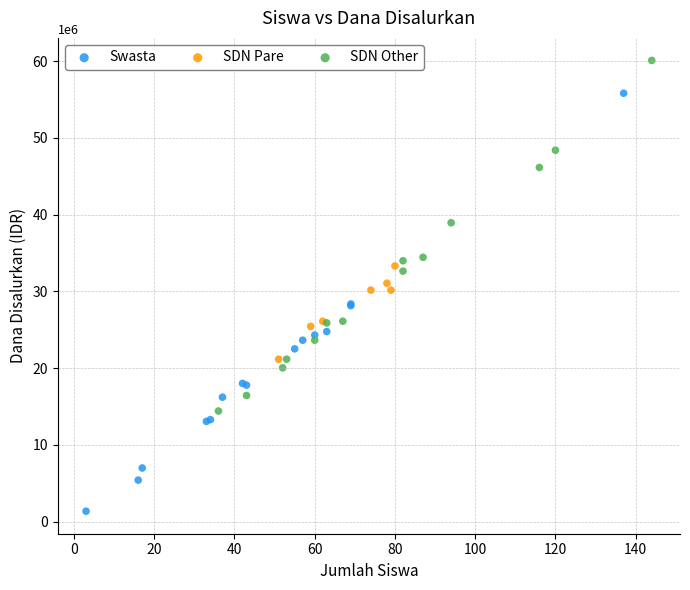

Which series has the widest spread of Y values?

Swasta